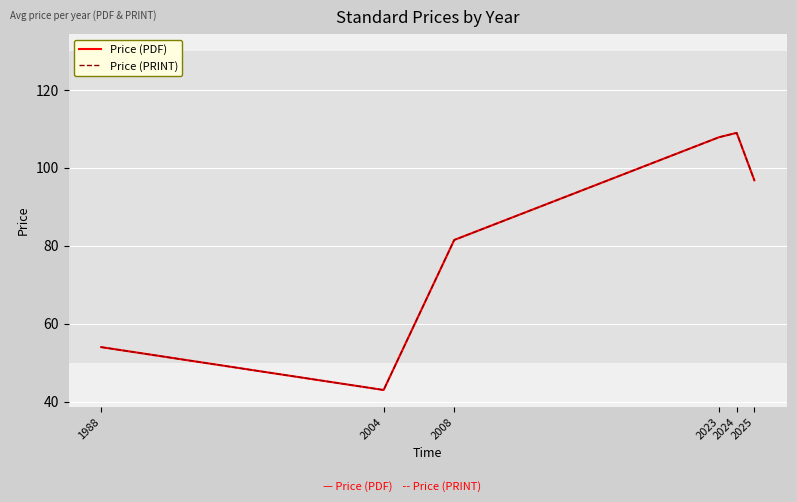

At which category is the sum across all series the highest?

2024